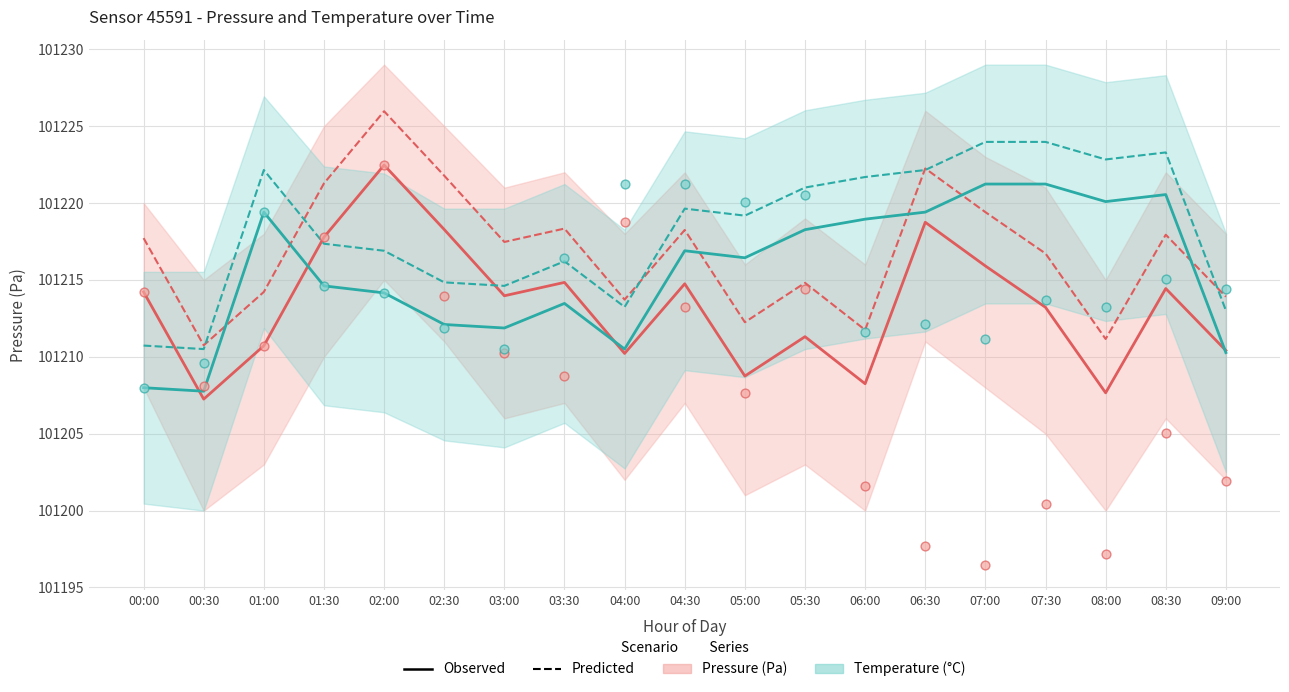

At how many categories does at least one series exceed 101217?

17